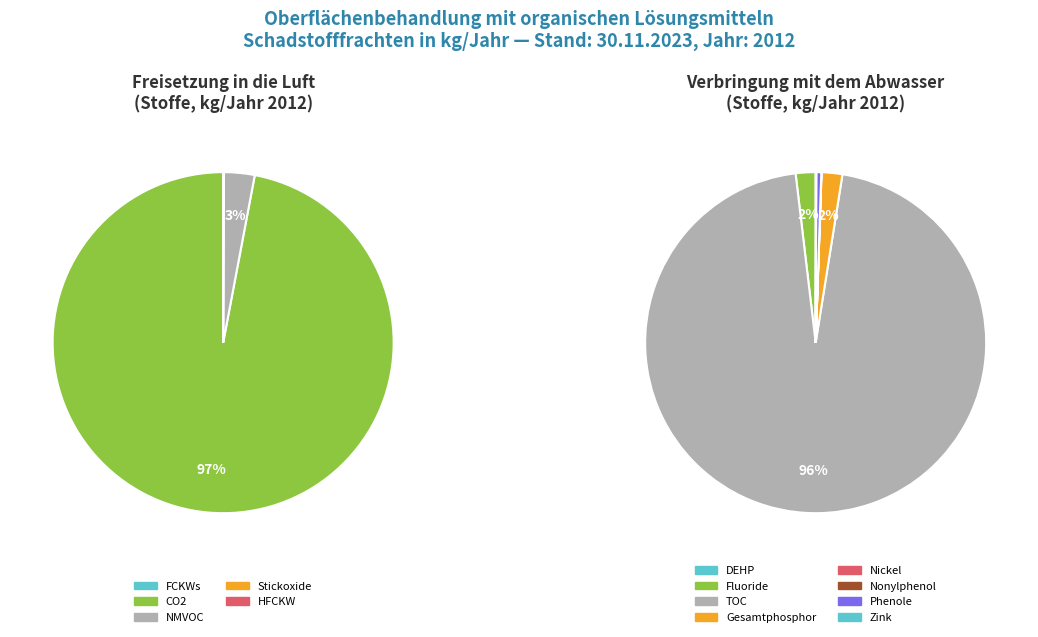

Is there a majority slice in this chart?

Yes